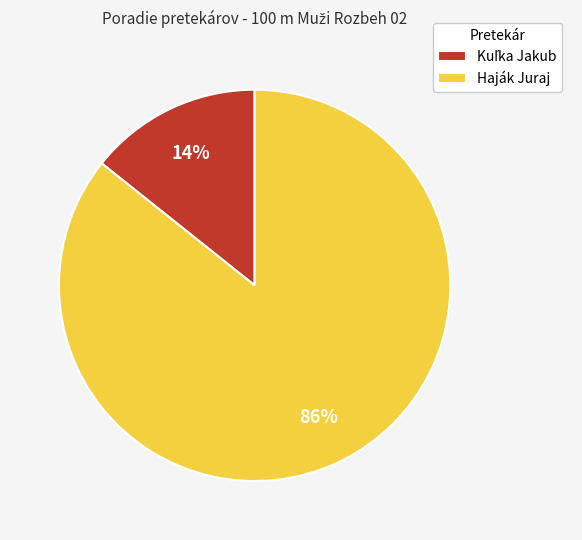

How many slices are in this pie chart?

2